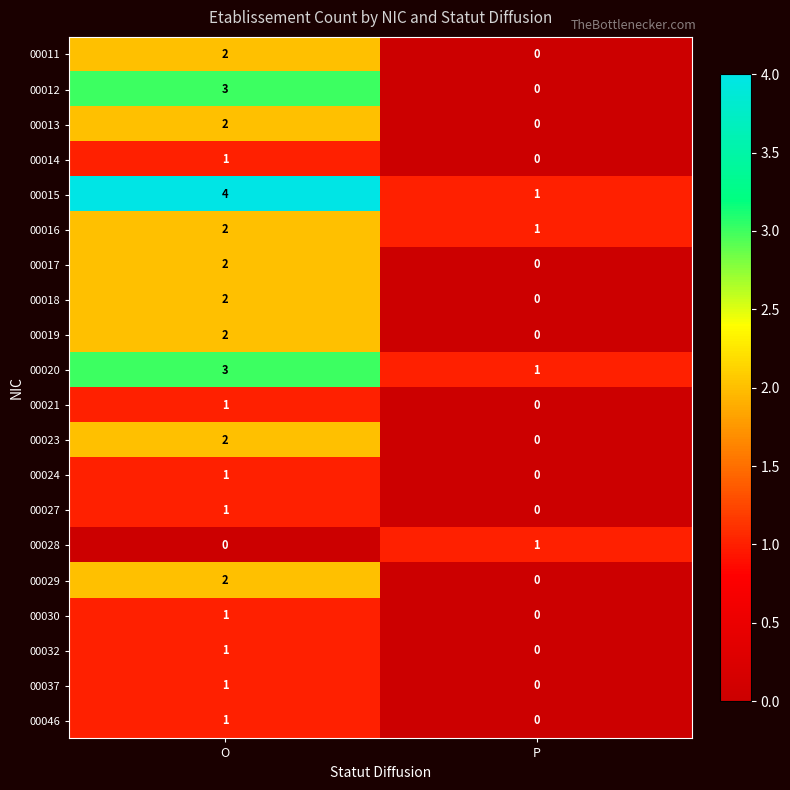

What is the maximum value shown in the chart?

4